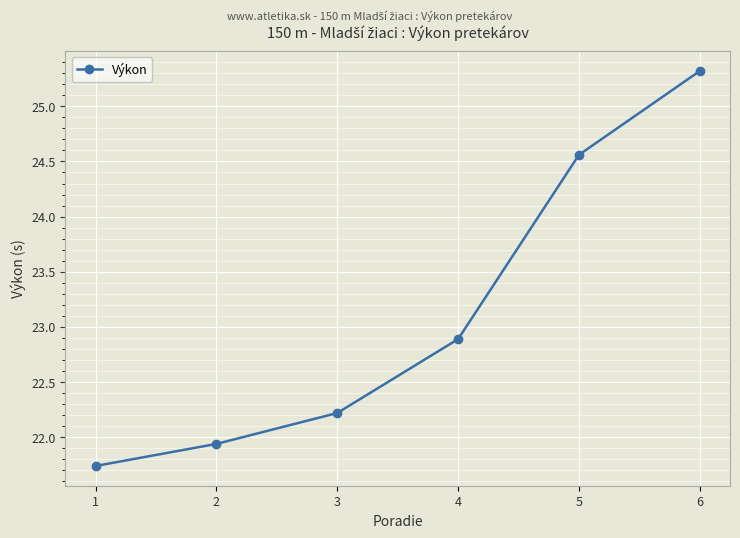

What is the maximum value shown in the chart?

25.3